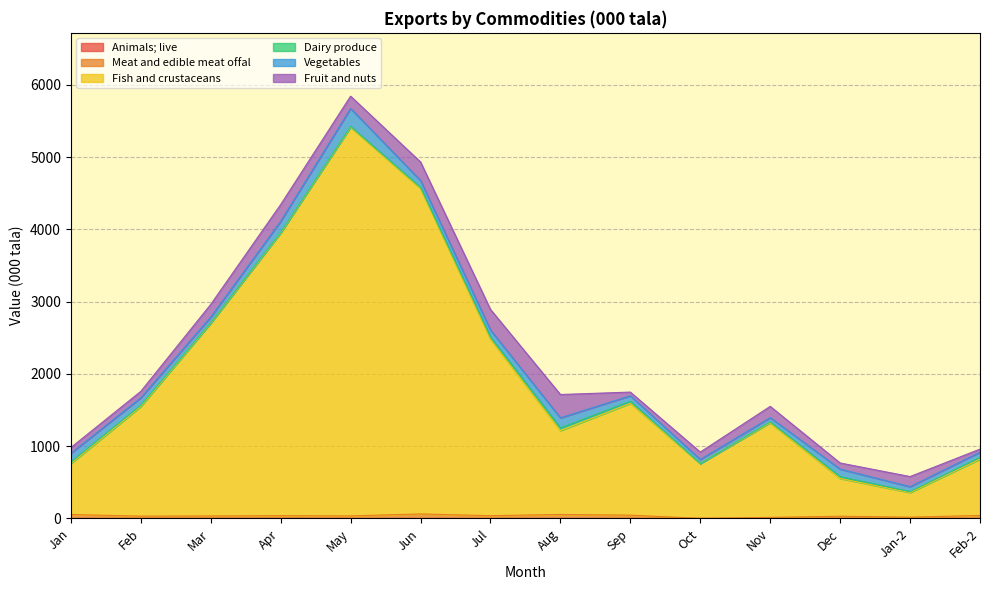

True or false: Animals; live and Meat and edible meat offal cross at least once.

False